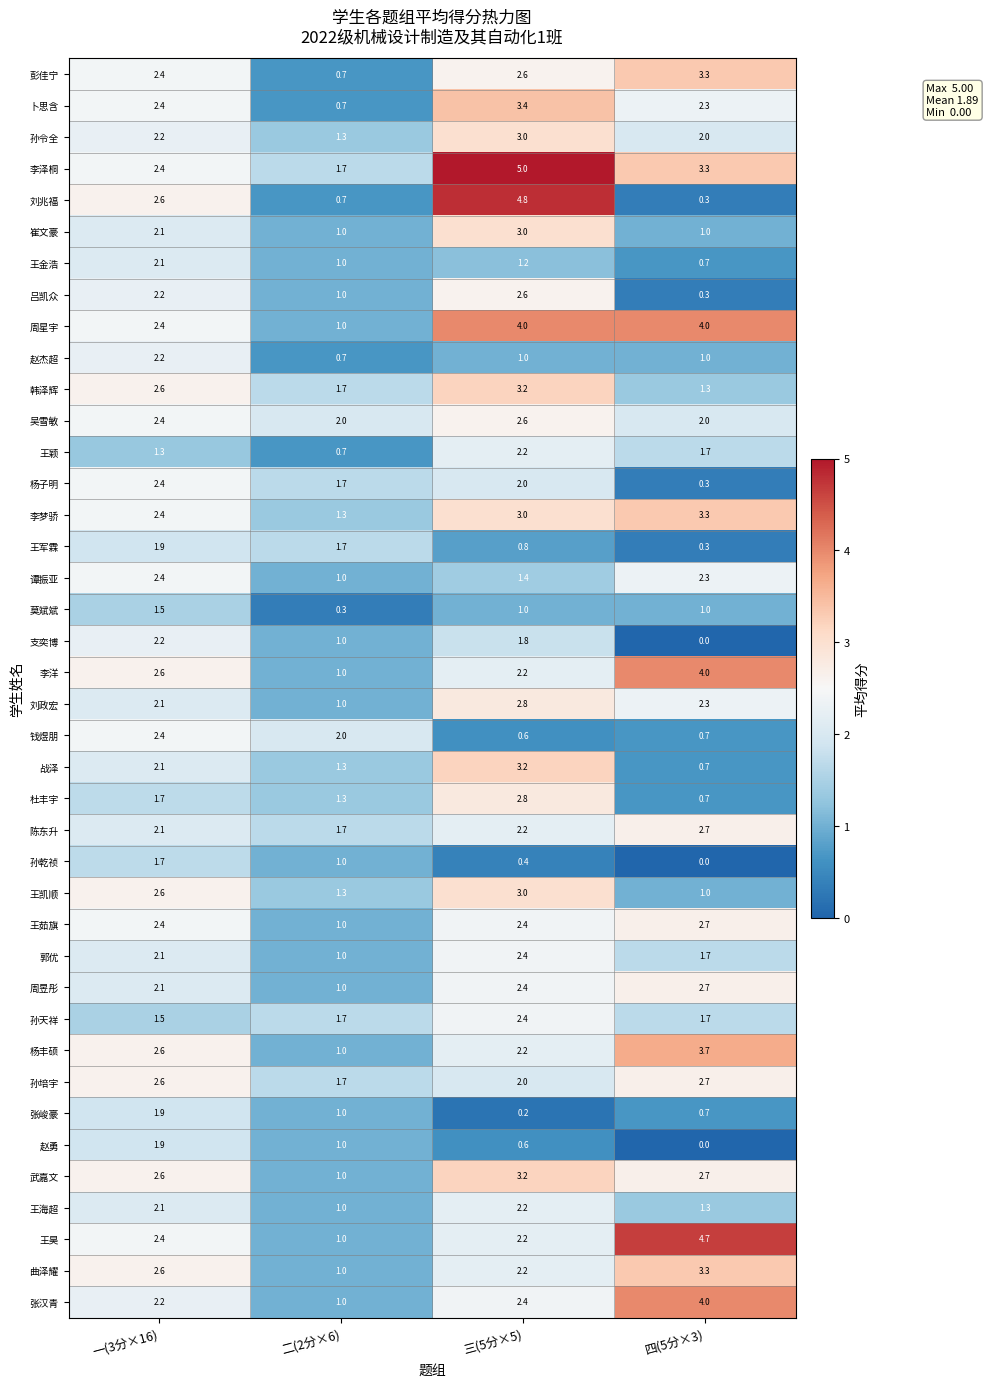

Where is 张汉青 nearest to the value 2?

一(3分×16)